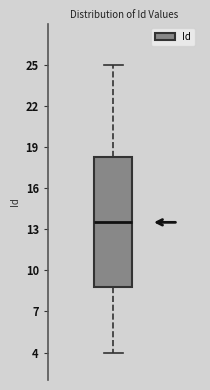

Transcribe this box plot: give where the median line is, the range the box spans, and where the two whiskers end, as read against the y-axis. The values are not printed on the chart, so give them approximately, as read against the axis.

median 13.5, box 9.0 to 18.5, whiskers 4.0 to 25.0